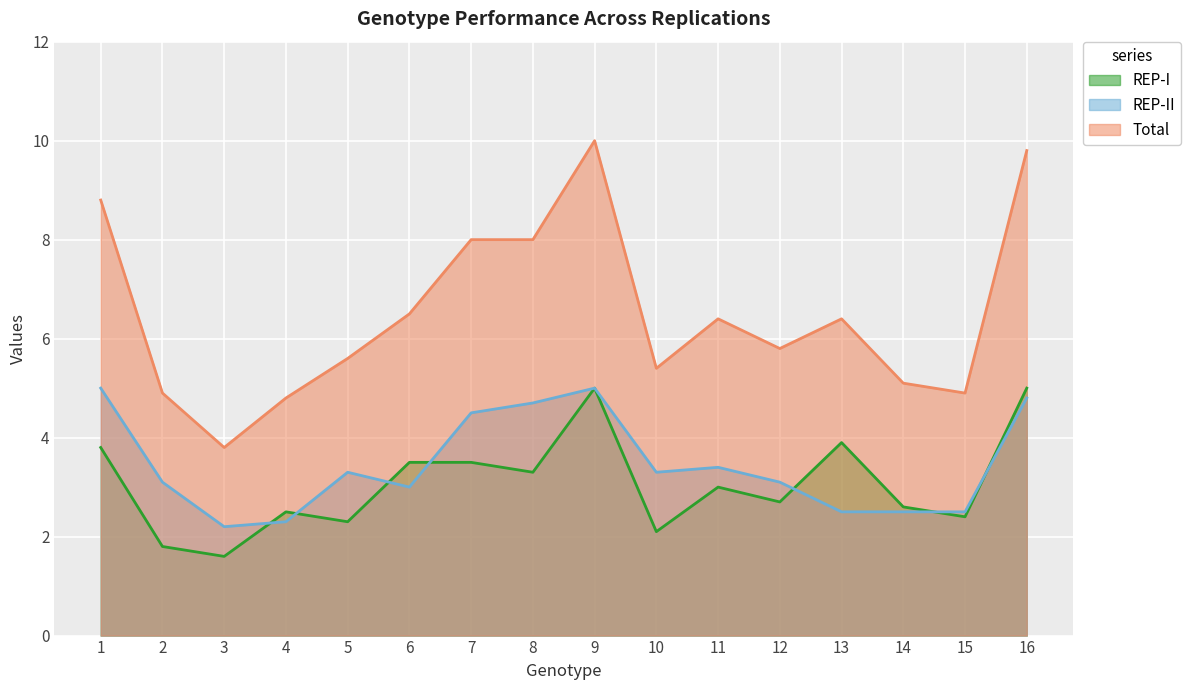

True or false: REP-I and REP-II cross at least once.

True